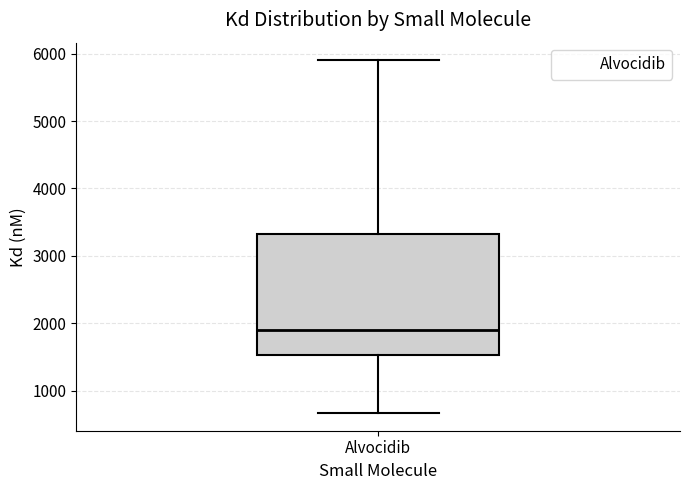

Read this box plot against the y-axis: the position of the median line, the range covered by the box, and the ends of both whiskers. The values are not printed on the chart, so give them approximately, as read against the axis.

median 1900, box 1500 to 3300, whiskers 700 to 5900